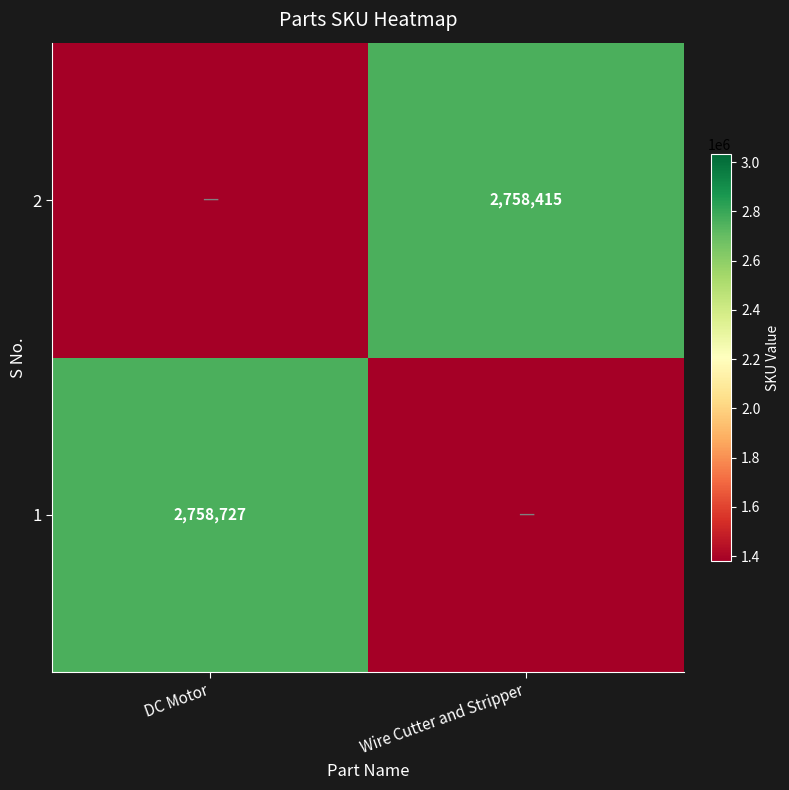

Is the value of 2 at Wire Cutter and Stripper greater than the value of 1 at DC Motor?

No